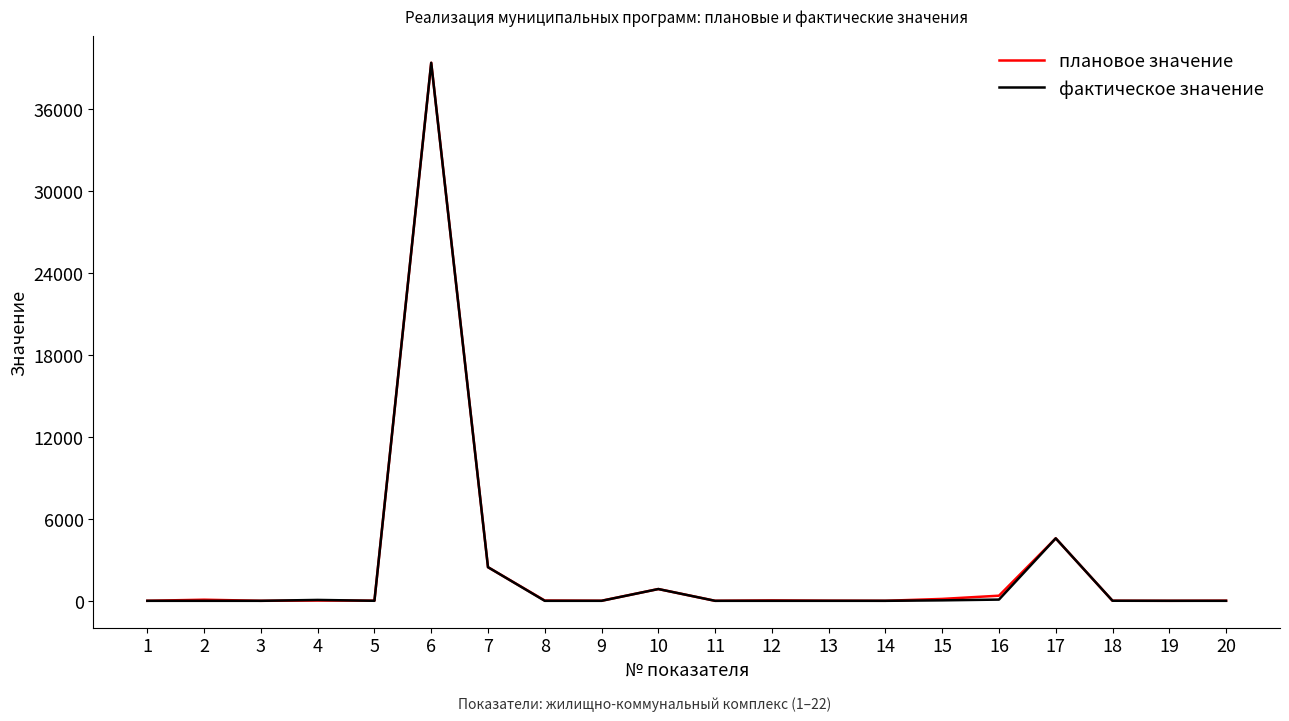

What is the greatest value displayed?

39380.0